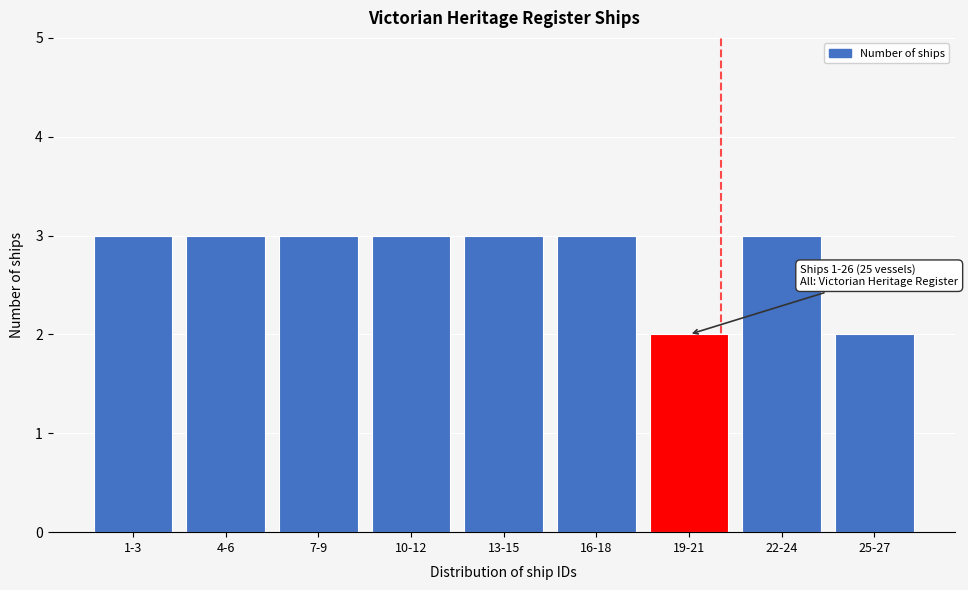

Reading right to left, list all the values displayed in this chart.

2	3	2	3	3	3	3	3	3